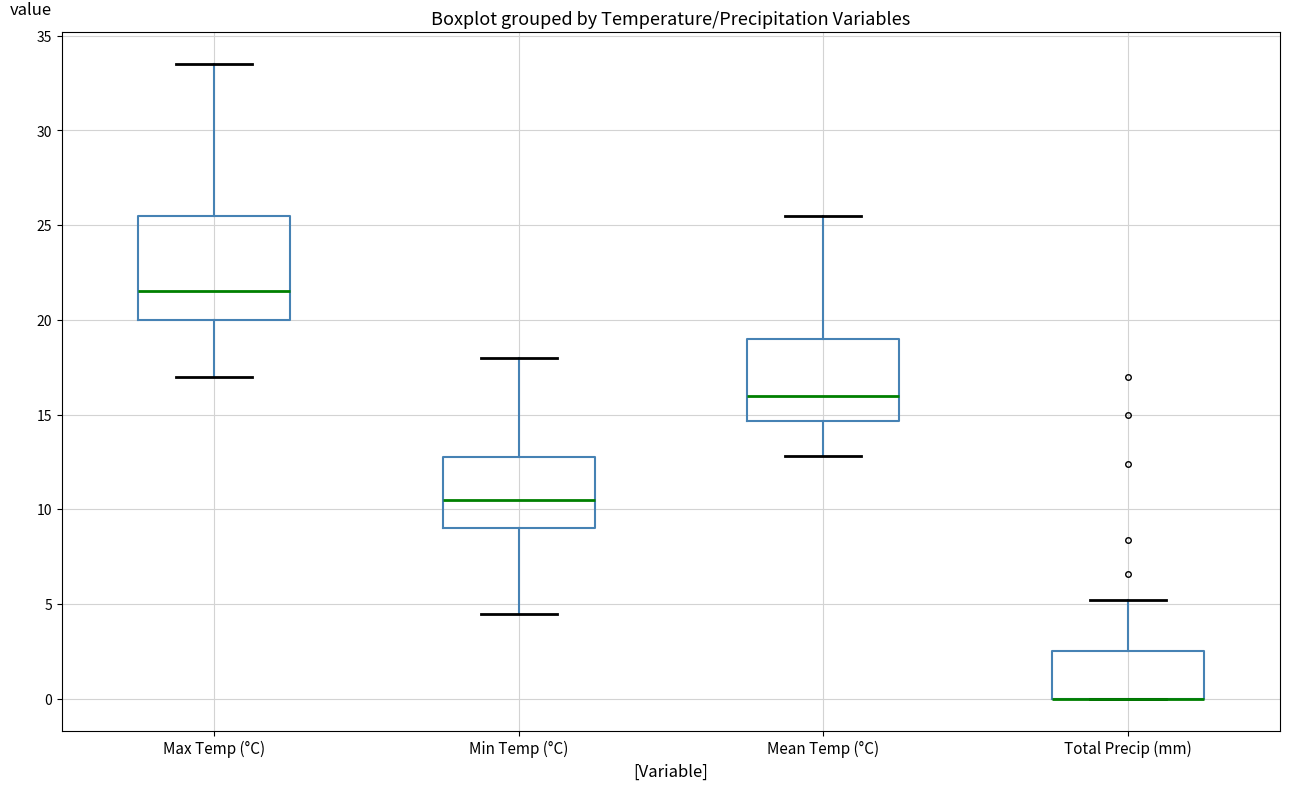

Where is the lower edge of the box for Max Temp (°C) on the y-axis? The values are not printed on the chart, so give them approximately, as read against the axis.

20.0